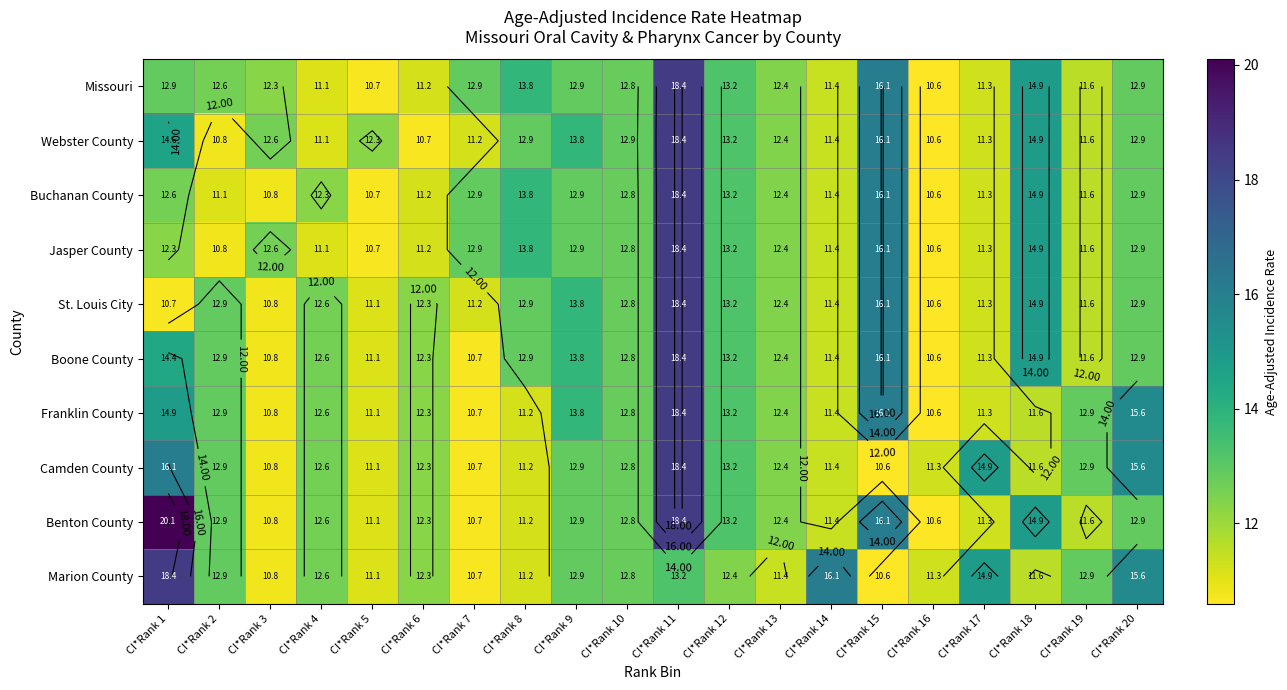

Count the number of categories in the chart.

20